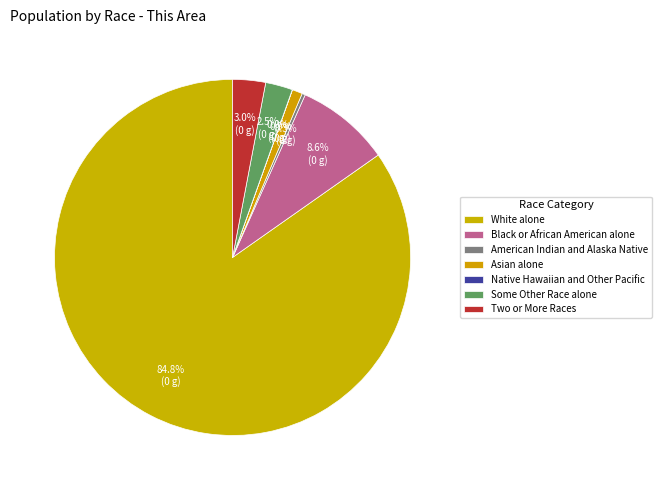

What is the ratio of the value at White alone to the value at Native Hawaiian and Other Pacific?

5212.4